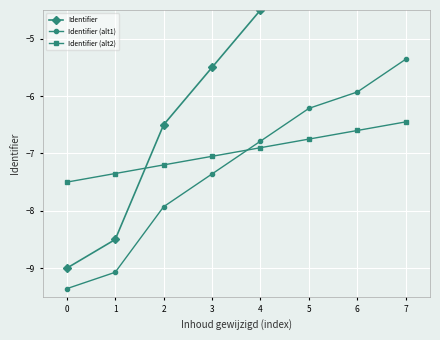

What is the difference between the maximum and second lowest values in the Identifier (alt2) series?

0.9